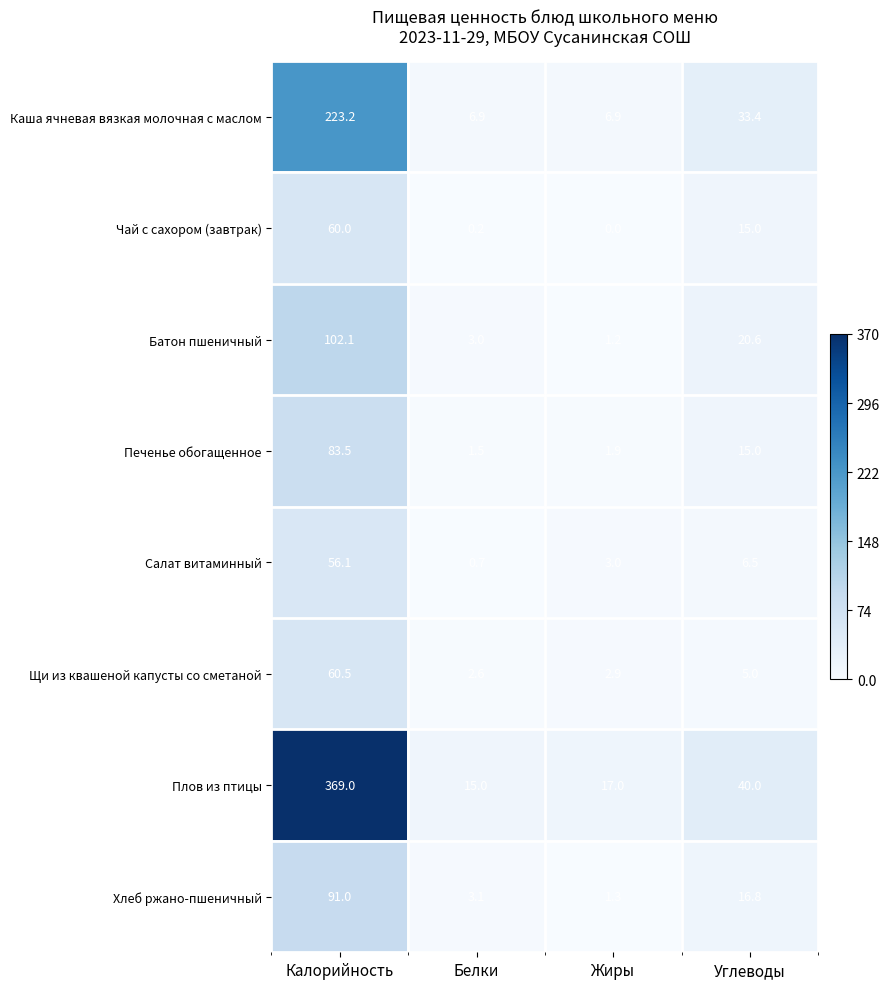

What is the difference between the maximum and minimum values in the Щи из квашеной капусты со сметаной series?

57.9